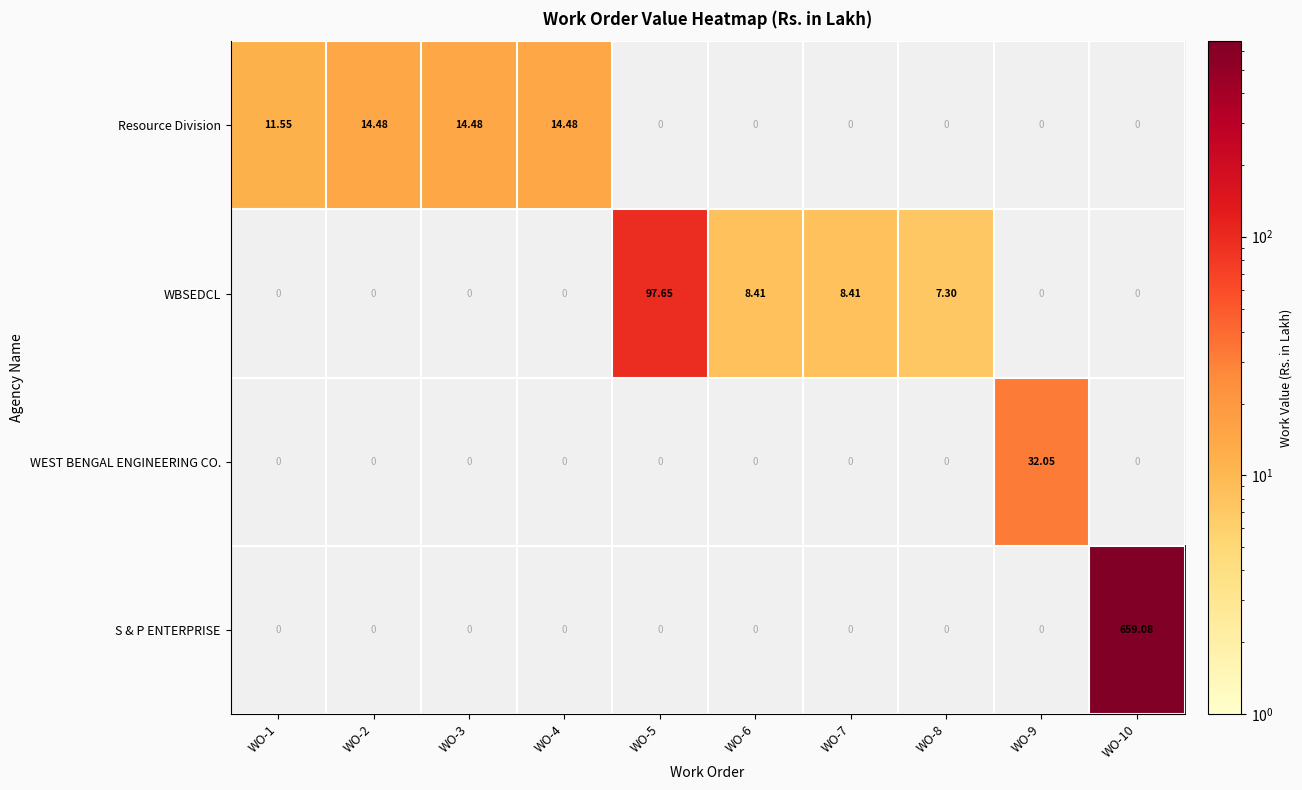

Which category has the lowest value in the WBSEDCL series?

WO-1